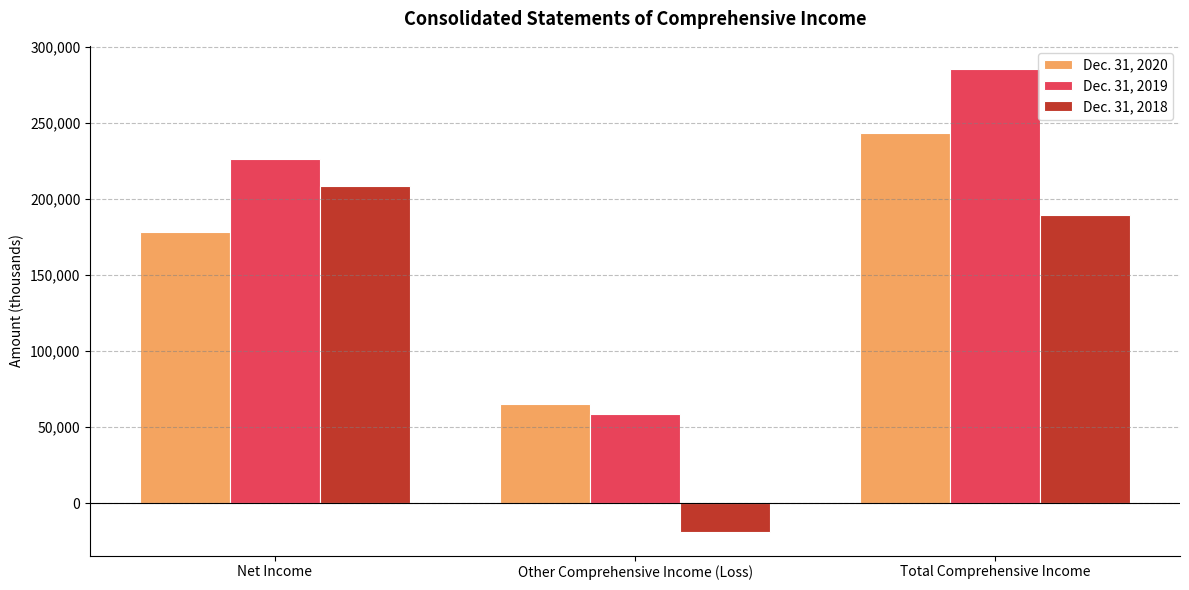

What is the sum of the Dec. 31, 2020 values at Total Comprehensive Income and Net Income?

421308